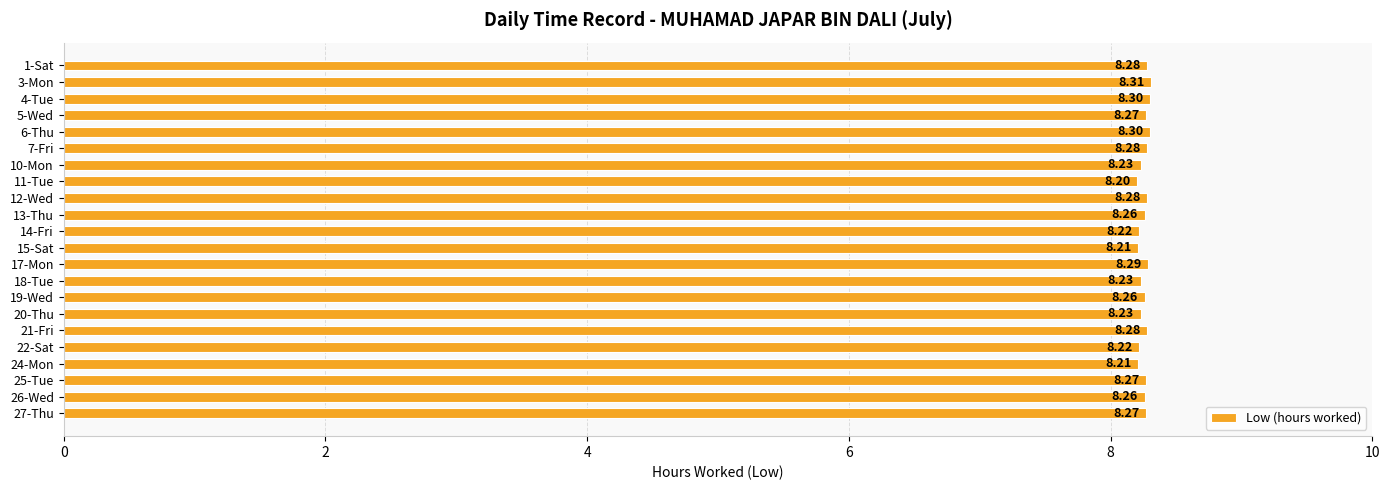

Approximately how many times larger is the value at 18-Tue compared to 24-Mon?

1.0